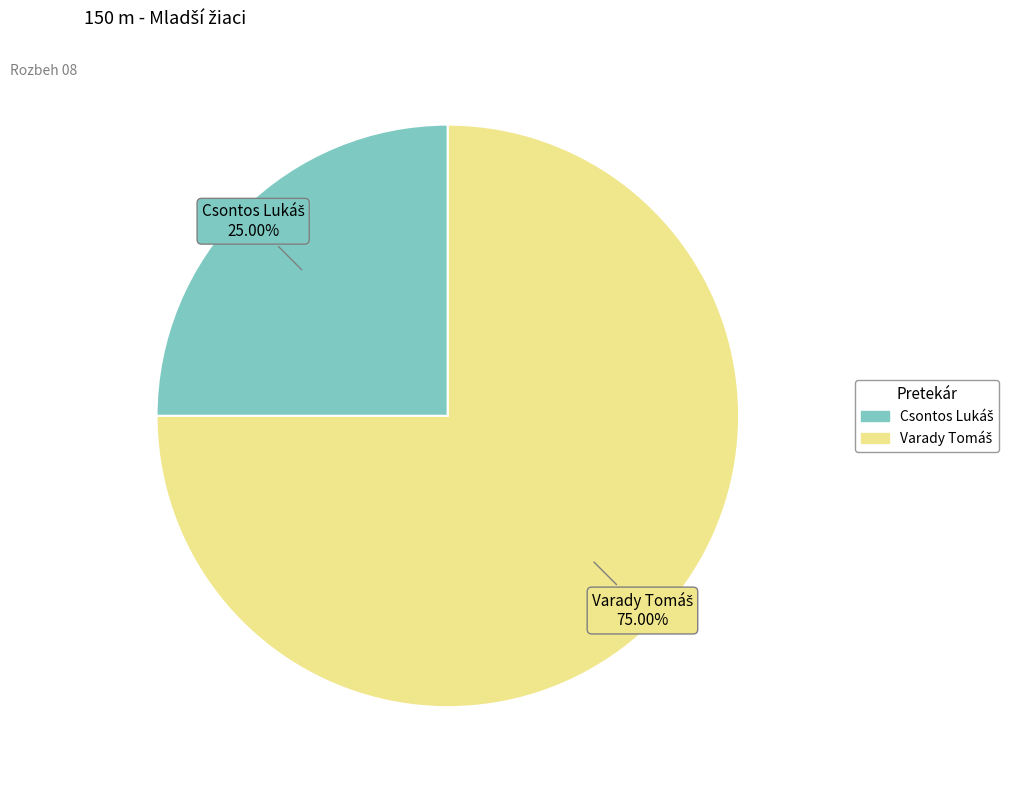

How many segments does this pie chart have?

2